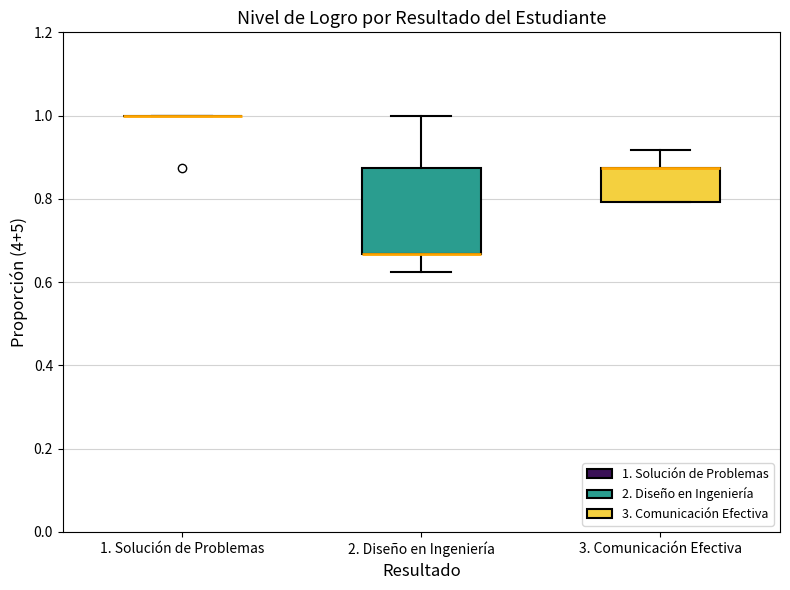

Reading left to right, transcribe this box plot: for each box, give where its median line is, the range the box spans, and where its two whiskers end, as read against the y-axis. The values are not printed on the chart, so give them approximately, as read against the axis.

1. Solución de Problemas: box collapsed to a line at 1.00, whiskers 1.00 to 1.00
2. Diseño en Ingeniería: median 0.66 (drawn on the box's lower edge), box 0.66 to 0.88, whiskers 0.62 to 1.00
3. Comunicación Efectiva: median 0.88 (drawn on the box's upper edge), box 0.80 to 0.88, whiskers 0.80 to 0.92